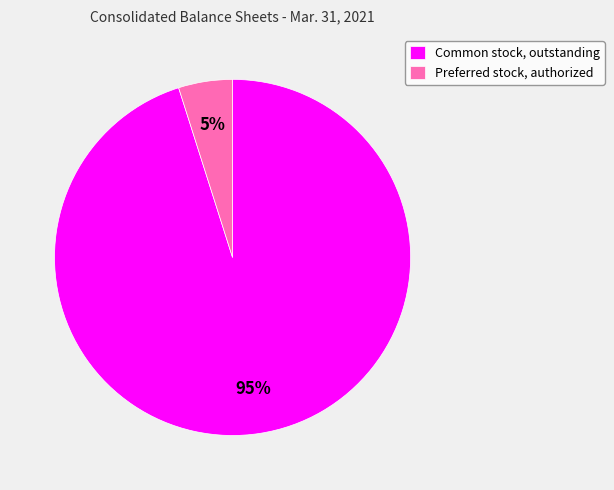

To the nearest percent, what is the average slice percentage?

50%